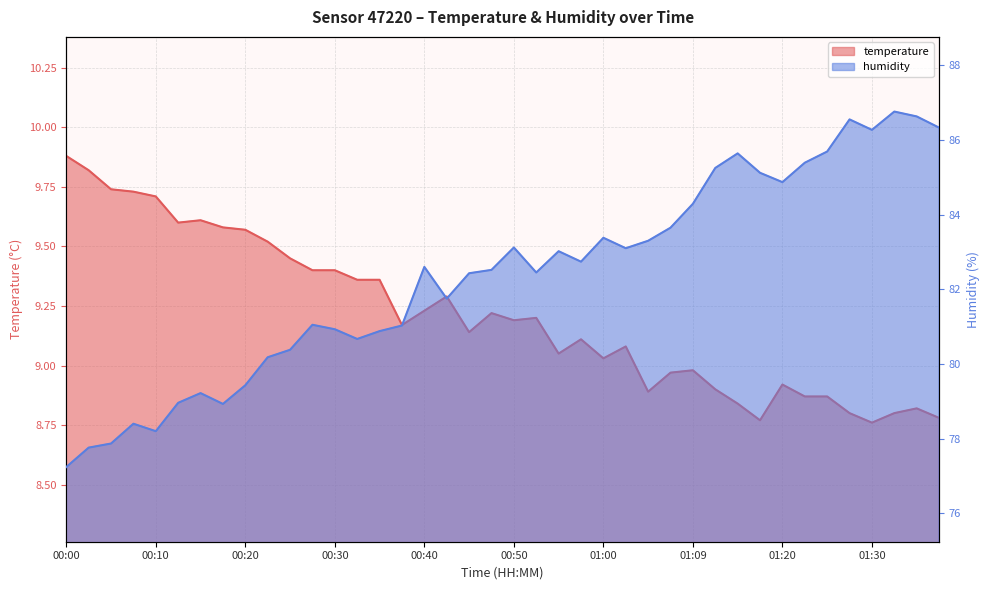

In humidity, how many points are lower than both neighbors (excluding endpoints)?

9